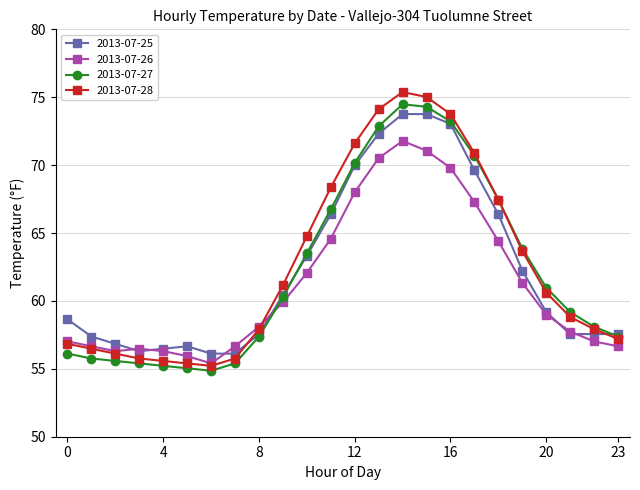

True or false: 2013-07-25 has more than 0 points higher than both neighbors.

True